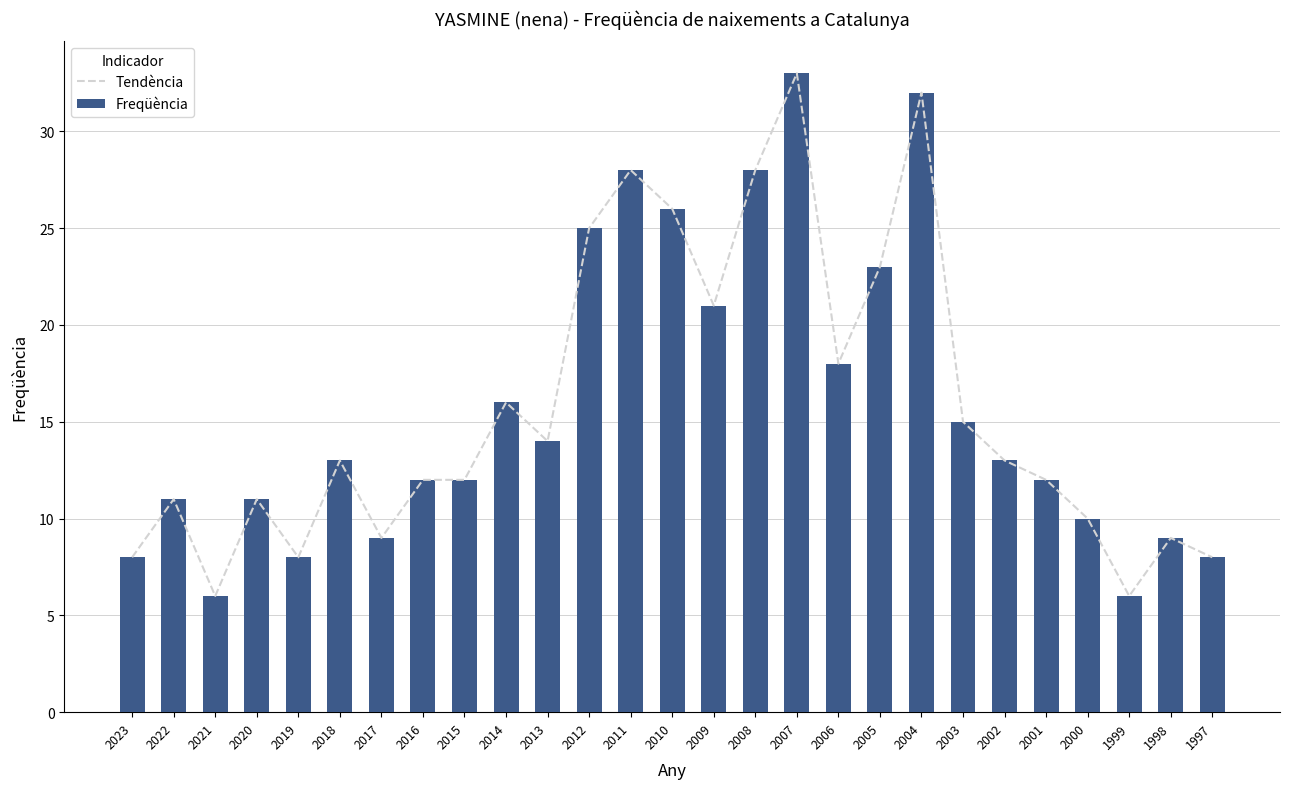

List the labels in order of Tendència value, largest first.

2007, 2004, 2011, 2008, 2010, 2012, 2005, 2009, 2006, 2014, 2003, 2013, 2018, 2002, 2016, 2015, 2001, 2022, 2020, 2000, 2017, 1998, 2023, 2019, 1997, 2021, 1999